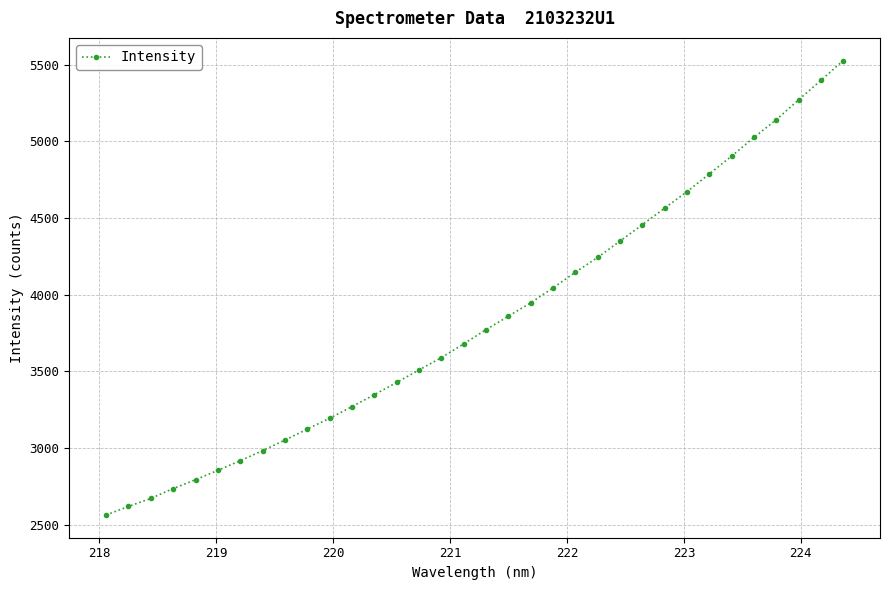

What is the value of the 15th point from the left?

3510.2